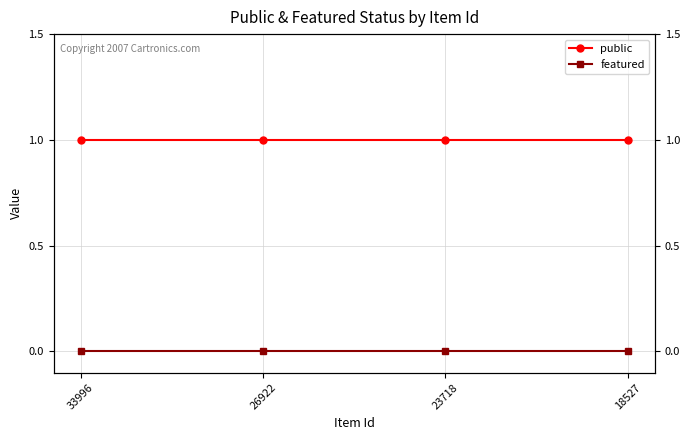

True or false: public has more than 2 interior local peaks.

False